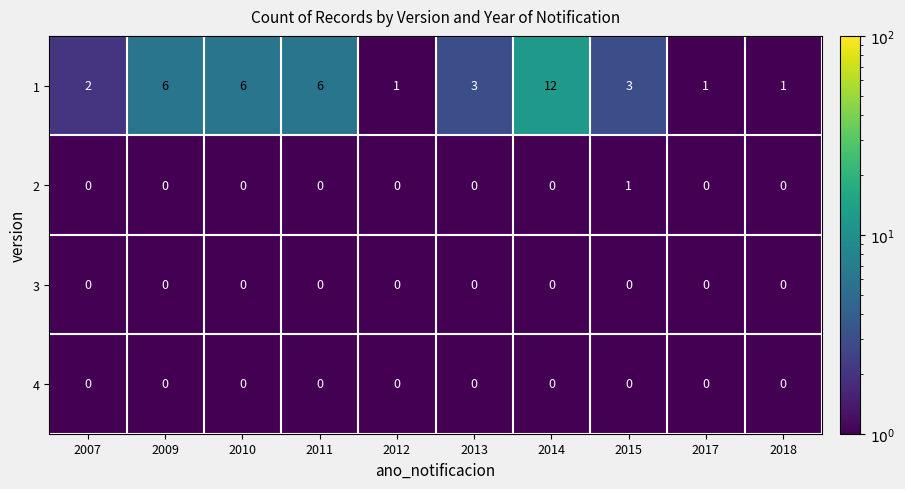

Is it true that 4 equals 0 at 2012?

True